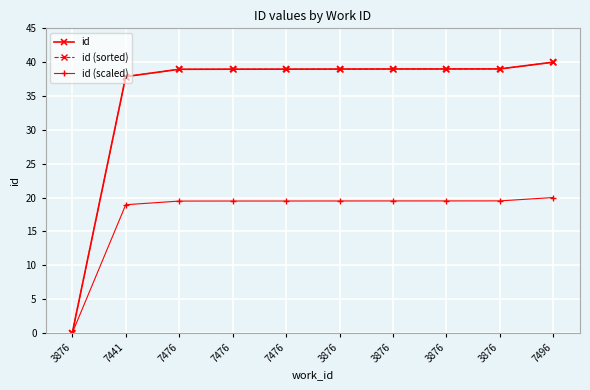

At which category is the sum across all series the highest?

7496